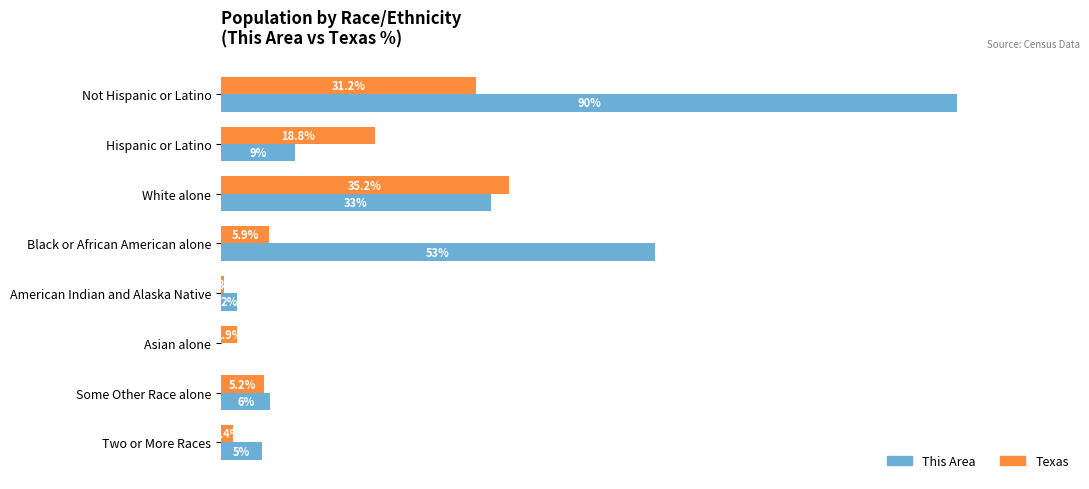

Between Asian alone and Two or More Races, which series saw the biggest shift?

This Area